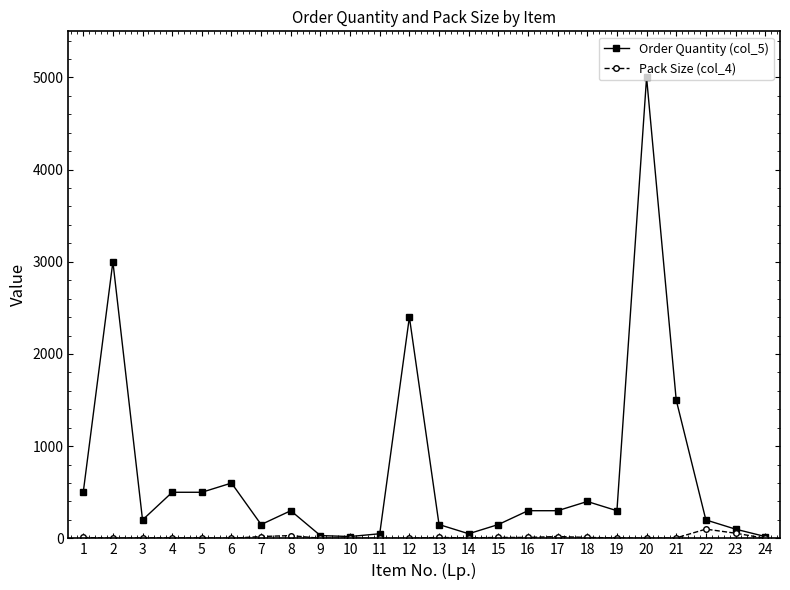

List the series in order of their overall mean, highest first.

Order Quantity (col_5), Pack Size (col_4)